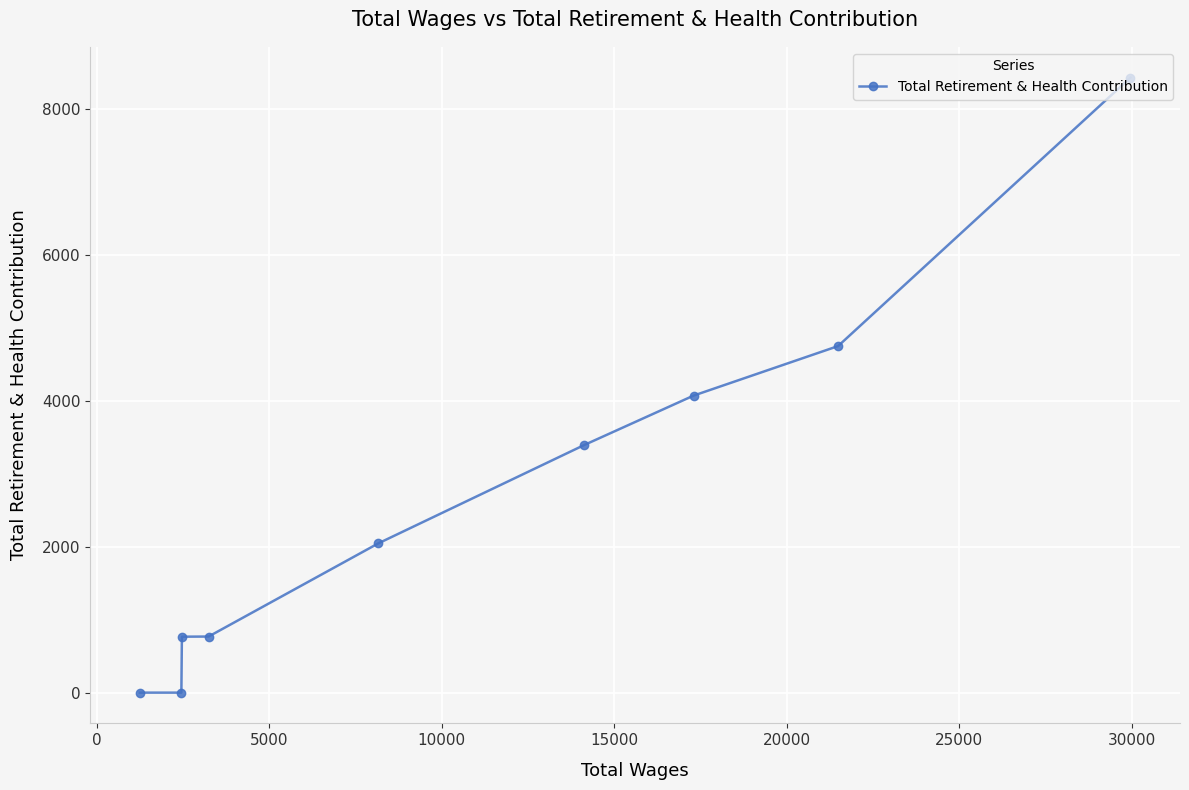

What is the difference between the second highest and minimum values?

4751